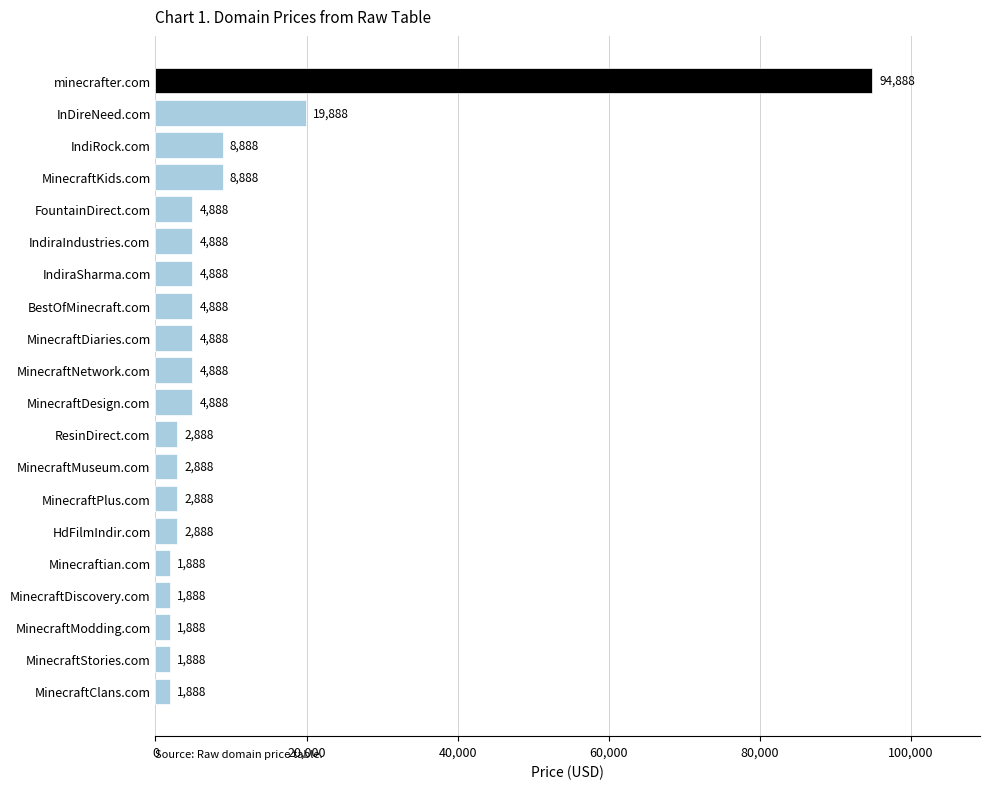

What value does the data have at IndiRock.com?

8888